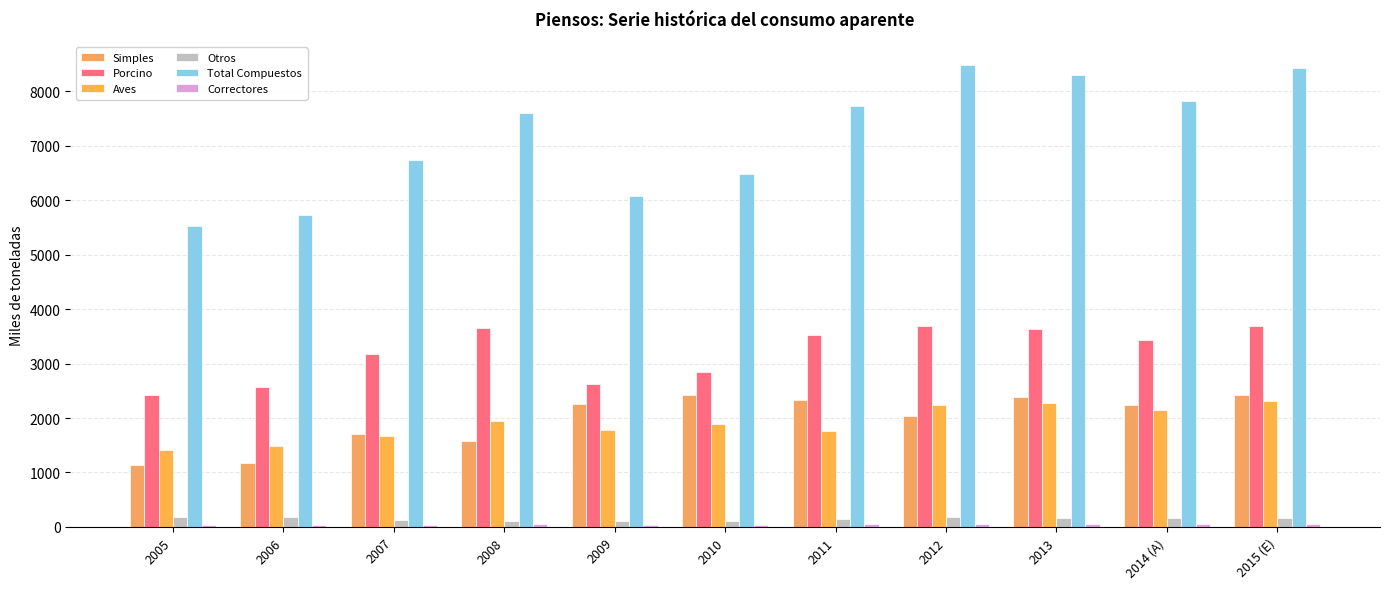

Does the chart contain any negative values?

No